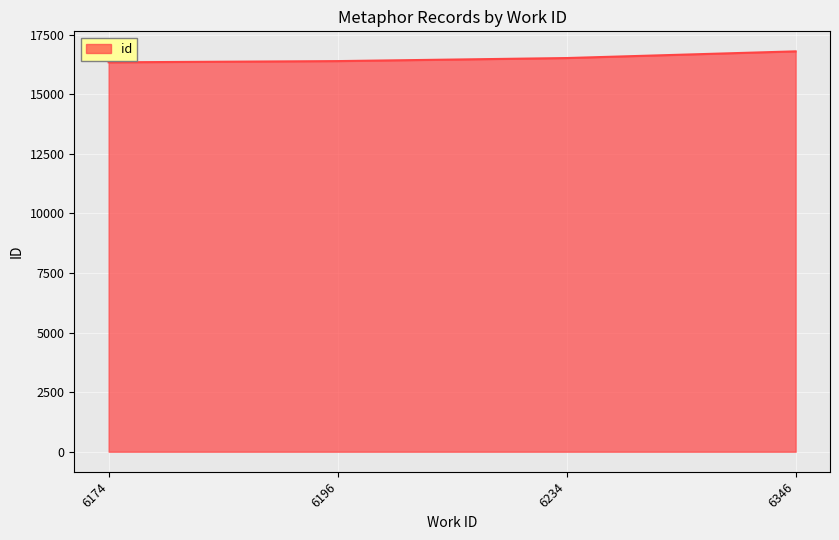

True or false: the data has more than 2 interior local peaks.

False